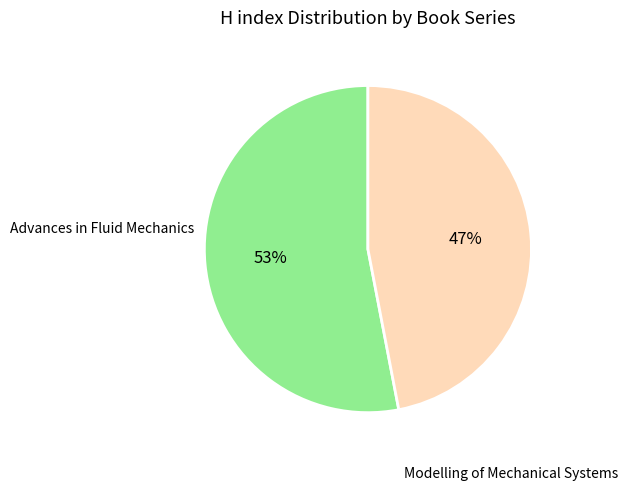

To the nearest percent, what is the difference between the largest and smallest slice percentages?

6%